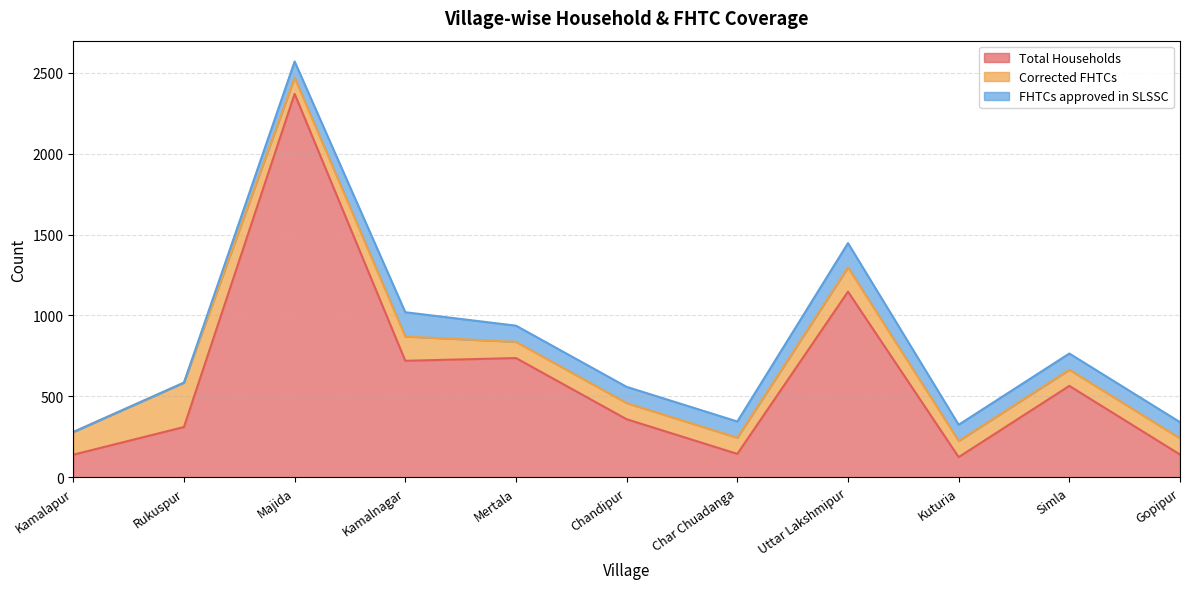

True or false: FHTCs approved in SLSSC and Corrected FHTCs cross at least once.

False